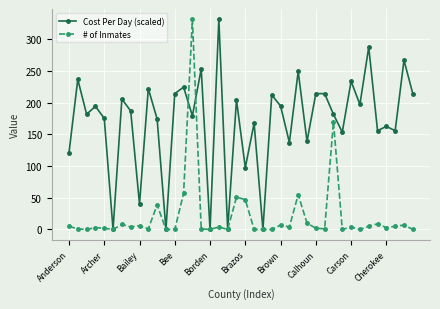

What is the greatest value displayed?

331.0